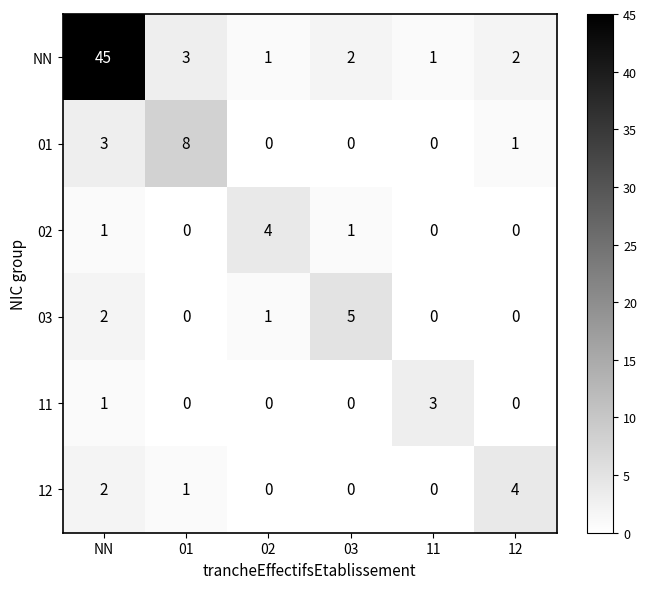

What is the sum of all 02 values?

6